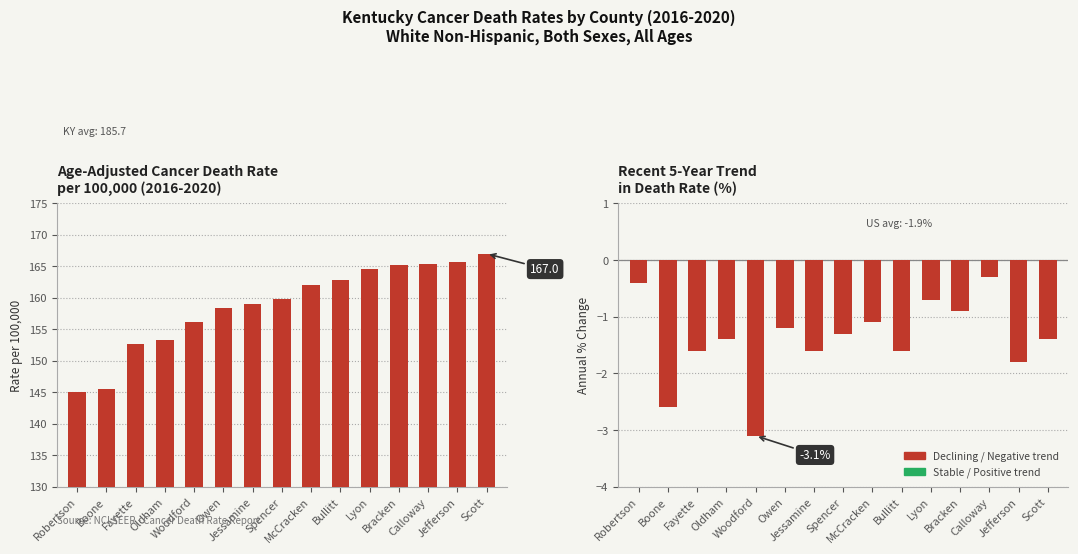

What is the label of the 15th bar from the right?

Robertson